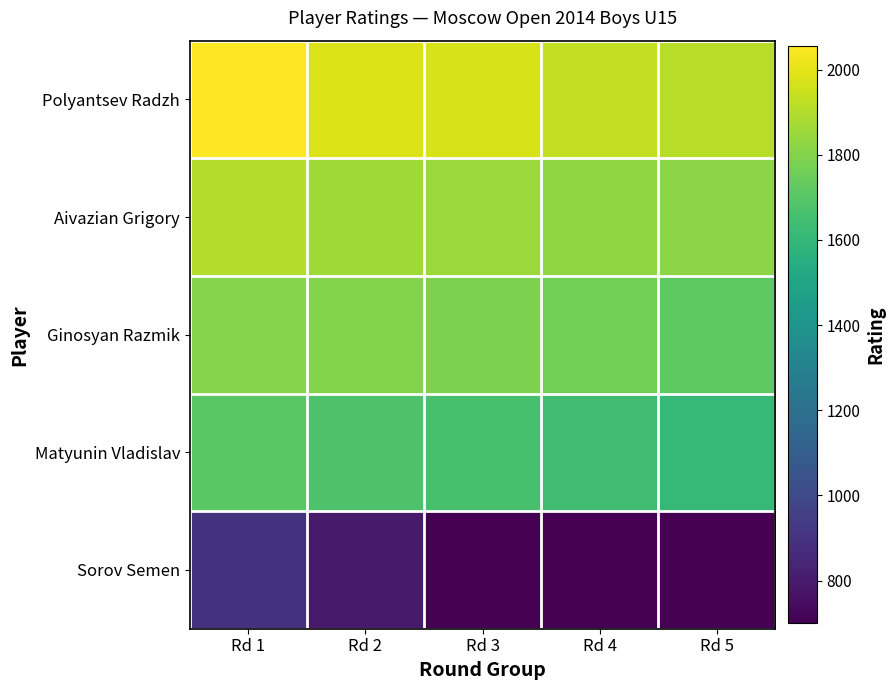

Reading left to right, extract all data points from this chart.

Polyantsev Radzh: Rd 1=2055	Rd 2=1981	Rd 3=1972	Rd 4=1929	Rd 5=1909
Aivazian Grigory: Rd 1=1900	Rd 2=1864	Rd 3=1851	Rd 4=1832	Rd 5=1821
Ginosyan Razmik: Rd 1=1810	Rd 2=1801	Rd 3=1786	Rd 4=1765	Rd 5=1717
Matyunin Vladislav: Rd 1=1707	Rd 2=1676	Rd 3=1663	Rd 4=1640	Rd 5=1608
Sorov Semen: Rd 1=900	Rd 2=800	Rd 3=700	Rd 4=700	Rd 5=700